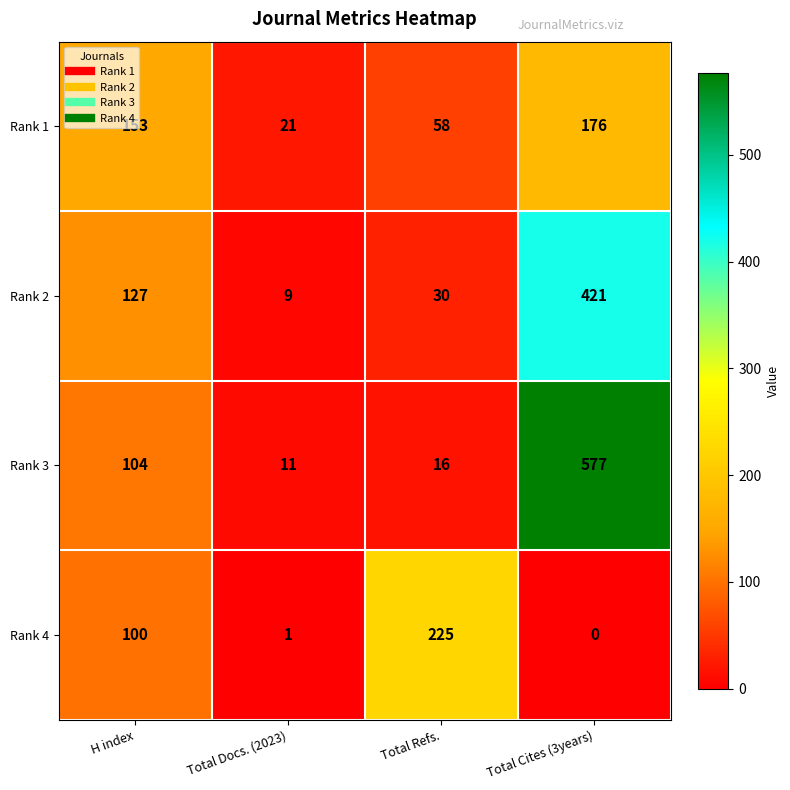

What is the difference between the highest and lowest values at Total Refs.?

209